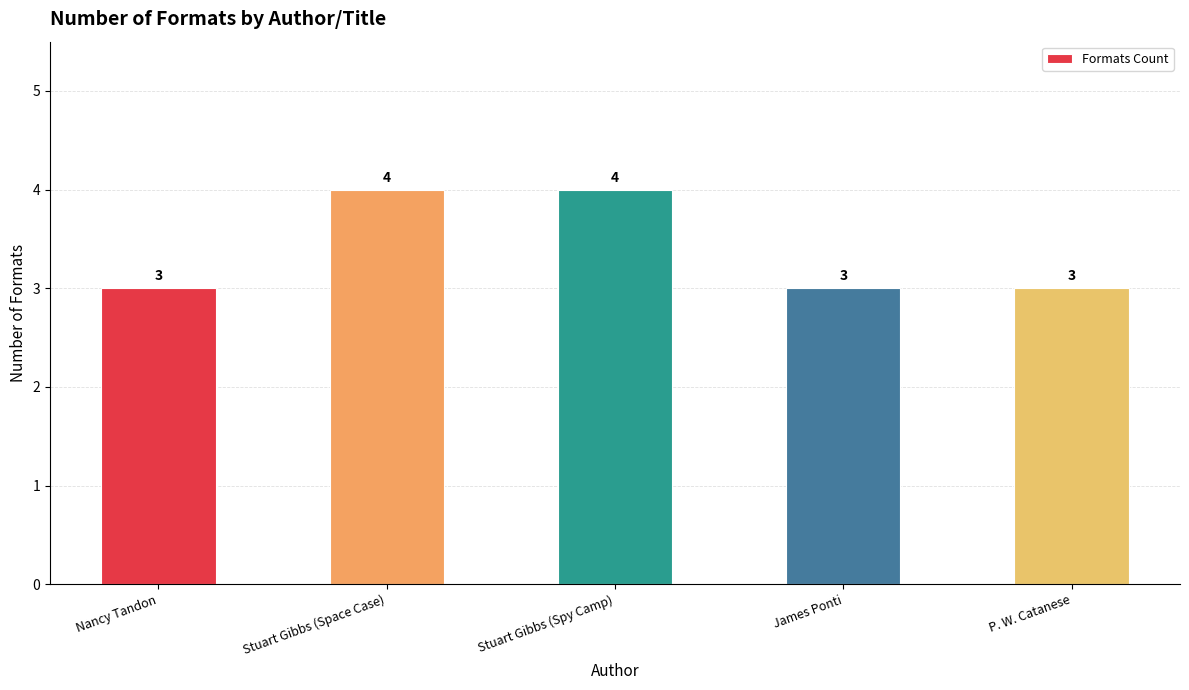

What is the smallest value displayed?

3